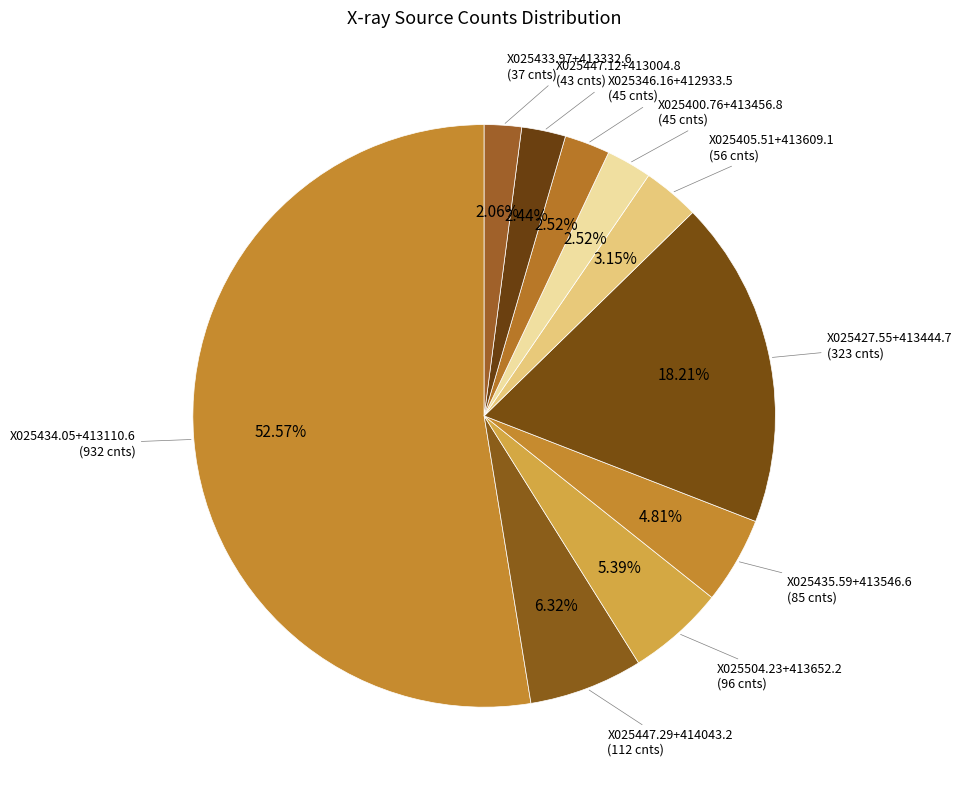

How many segments does this pie chart have?

10